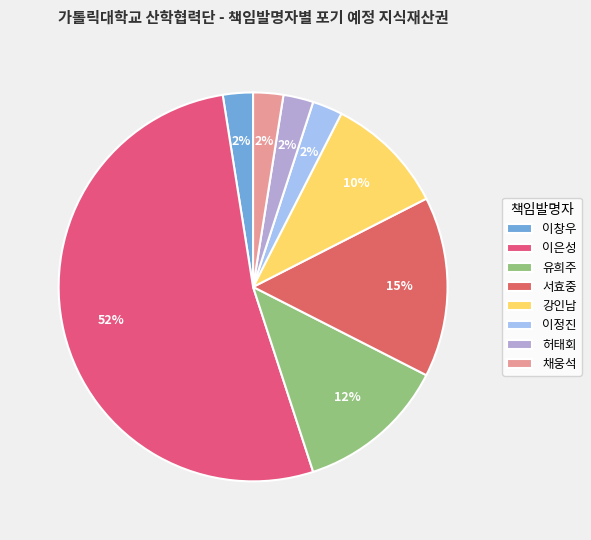

Is 이정진 the majority of the pie?

No